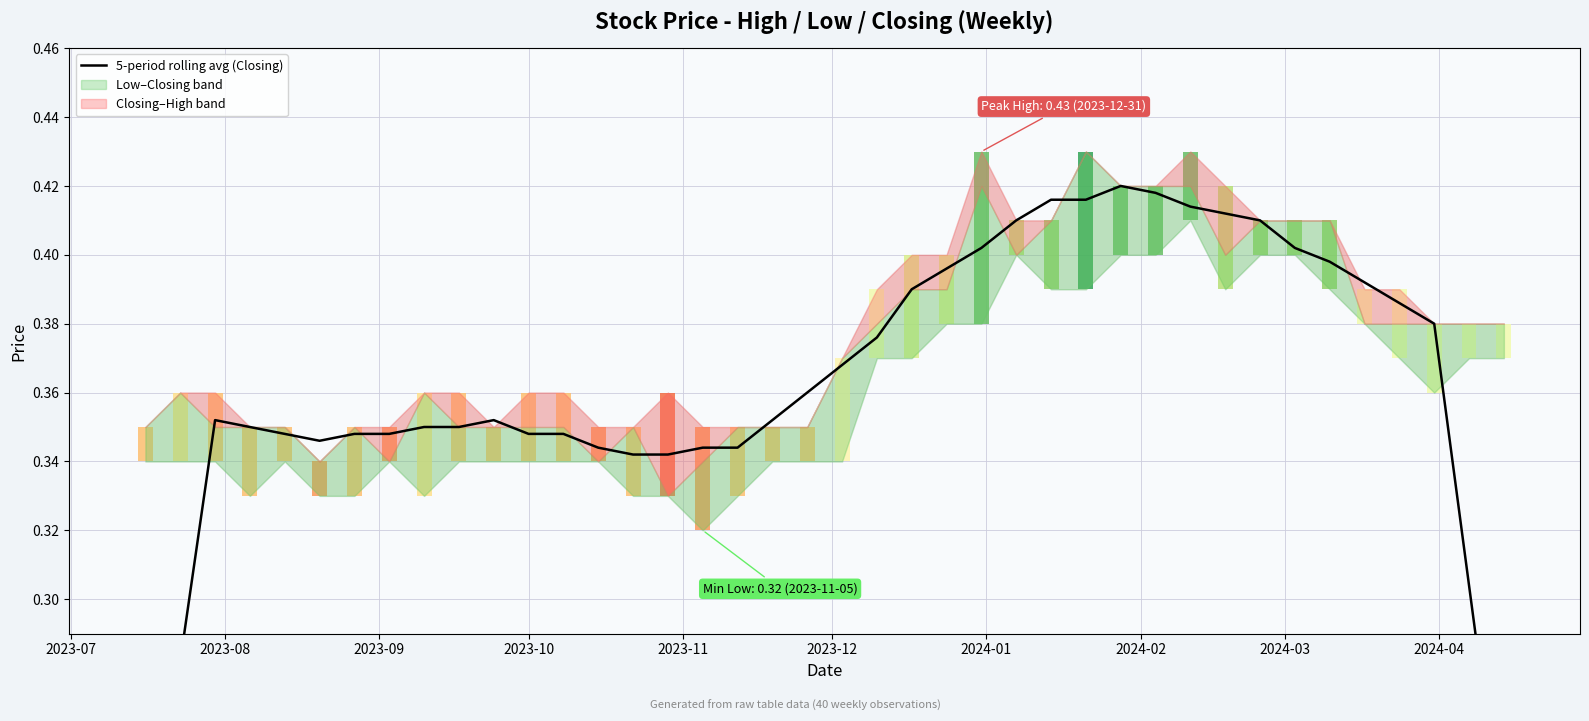

Reading left to right, list all the values displayed in this chart.

0.2	0.3	0.4	0.3	0.3	0.3	0.3	0.3	0.4	0.4	0.4	0.3	0.3	0.3	0.3	0.3	0.3	0.3	0.4	0.4	0.4	0.4	0.4	0.4	0.4	0.4	0.4	0.4	0.4	0.4	0.4	0.4	0.4	0.4	0.4	0.4	0.4	0.4	0.3	0.2